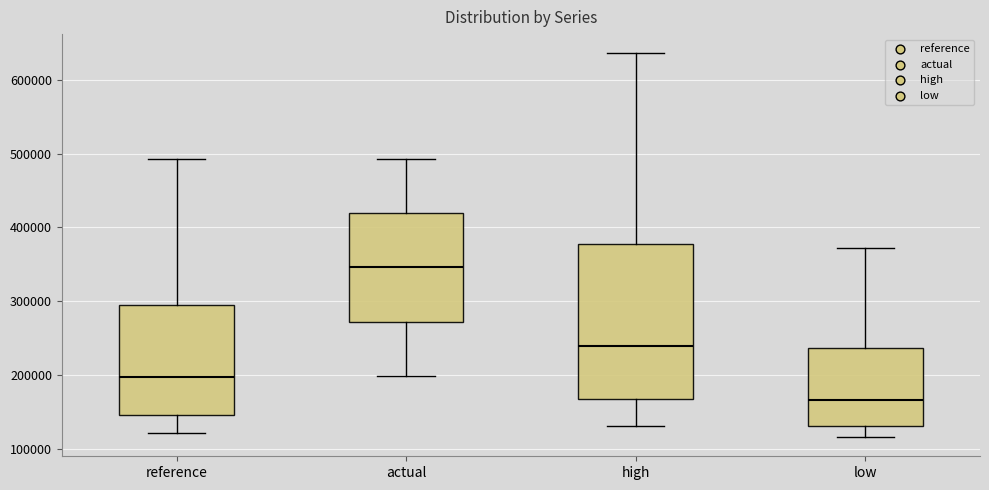

Reading left to right, read every box against the y-axis: the position of its median line, the range the box covers, and the ends of its whiskers. The values are not printed on the chart, so give them approximately, as read against the axis.

reference: median 200000, box 150000 to 290000, whiskers 120000 to 490000
actual: median 350000, box 270000 to 420000, whiskers 200000 to 490000
high: median 240000, box 170000 to 380000, whiskers 130000 to 640000
low: median 170000, box 130000 to 240000, whiskers 120000 to 370000